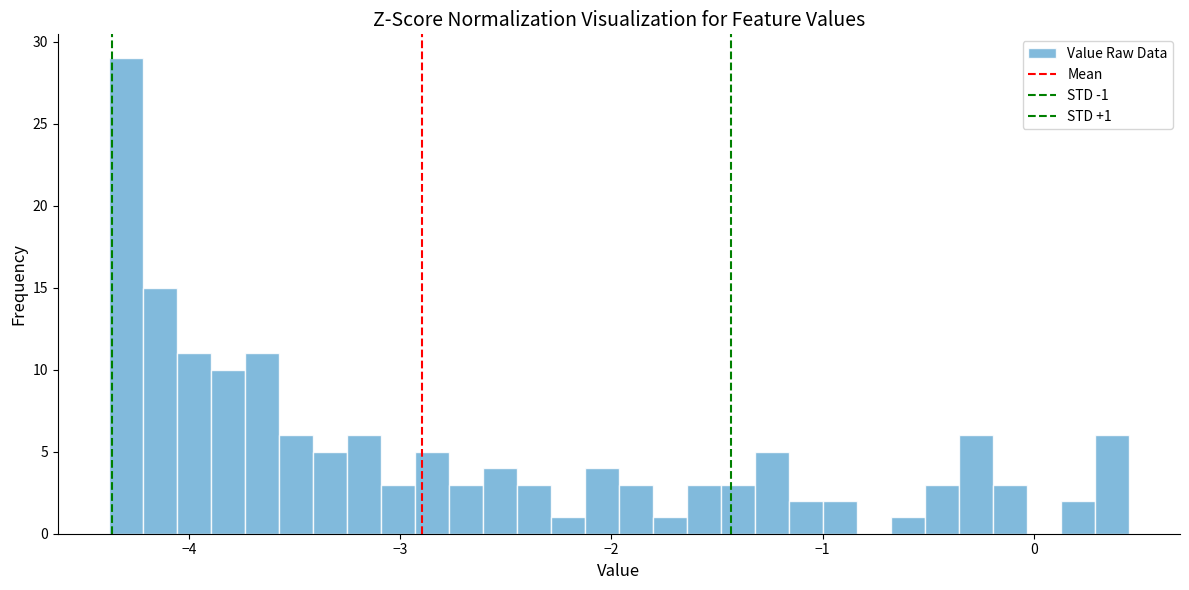

Read against the x-axis, roughly where is the centre of the tallest bar?

-4.3